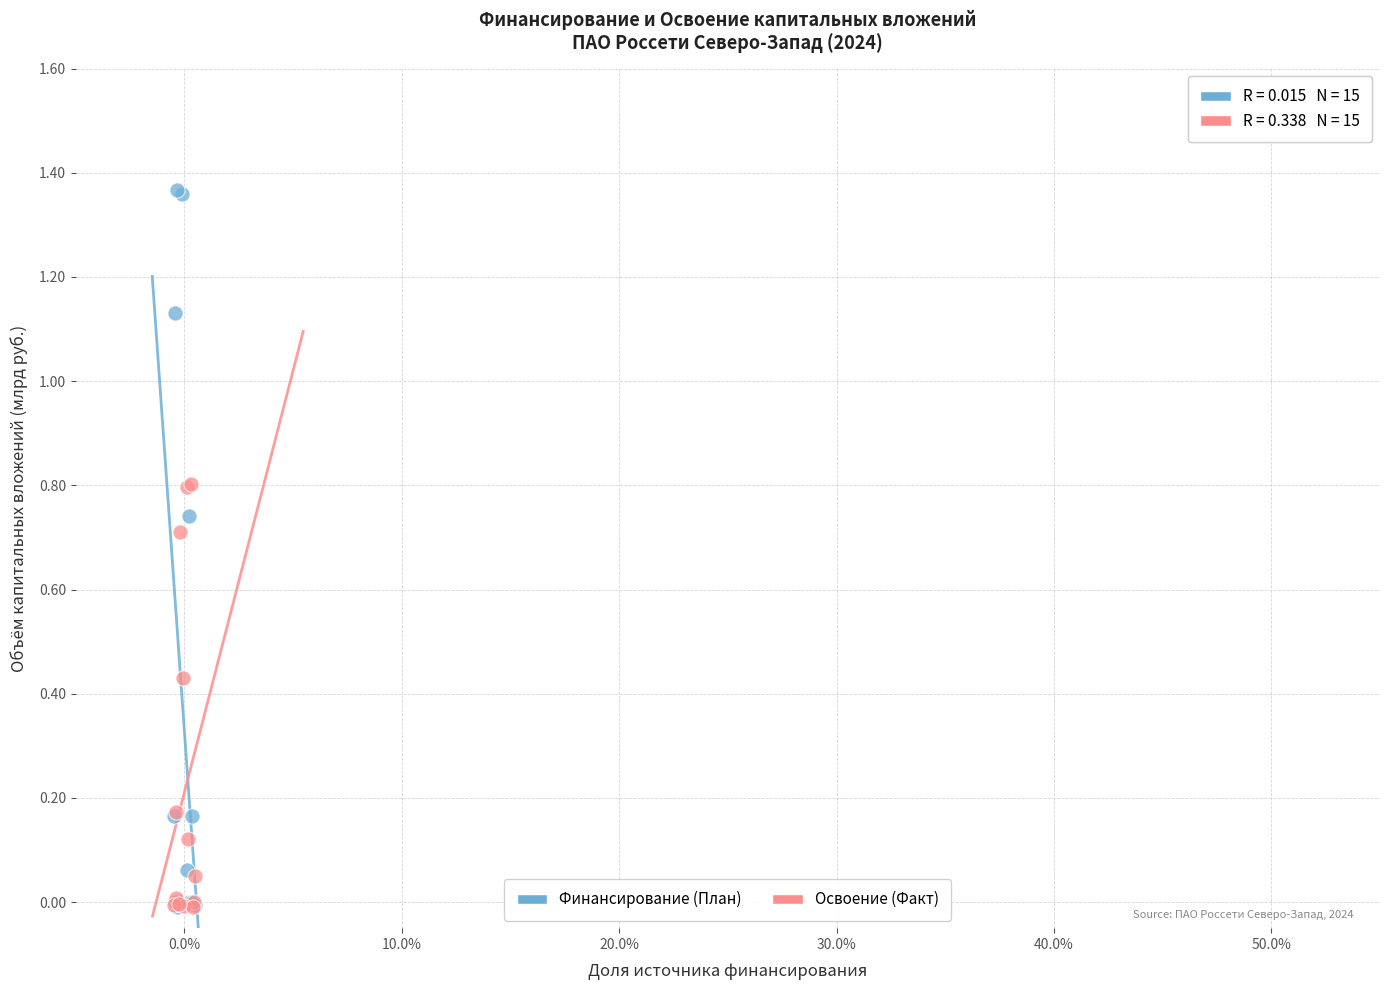

Which series reaches the maximum Y coordinate?

Финансирование (План)